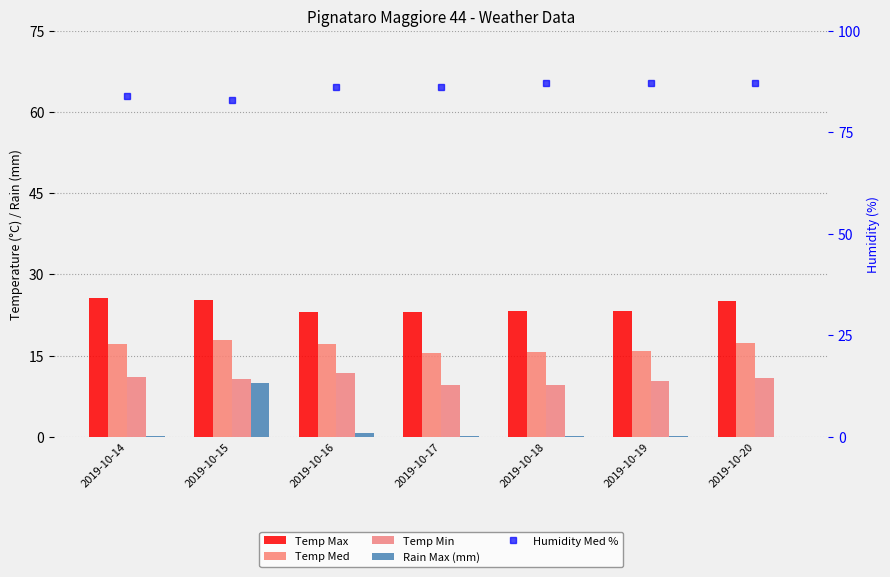

What is the sum of the Rain Max (mm) values at 2019-10-15 and 2019-10-17?

10.2